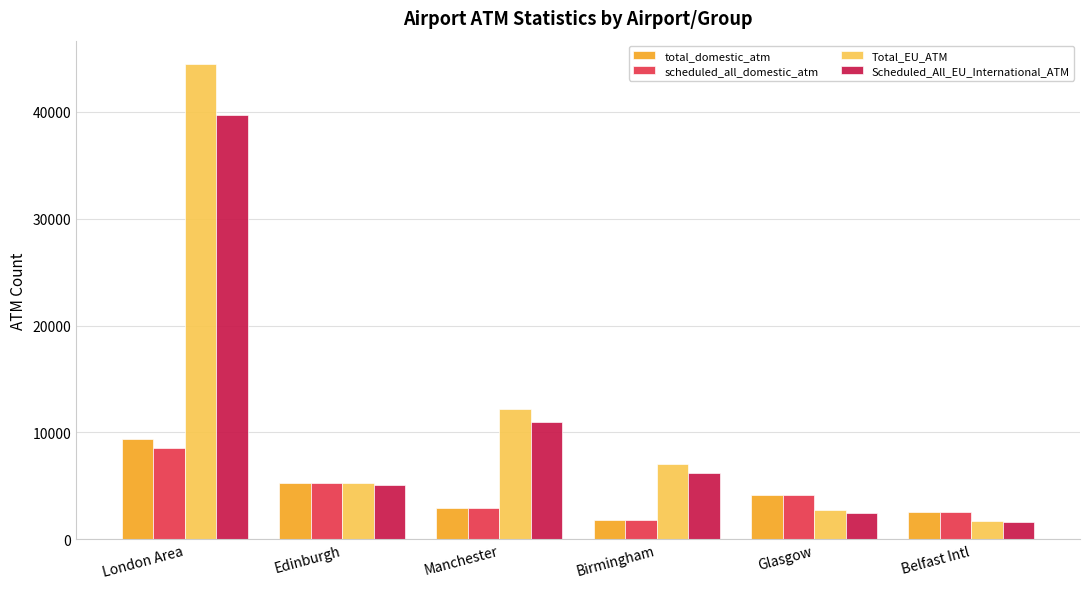

What is the label of the 5th bar from the right?

Edinburgh